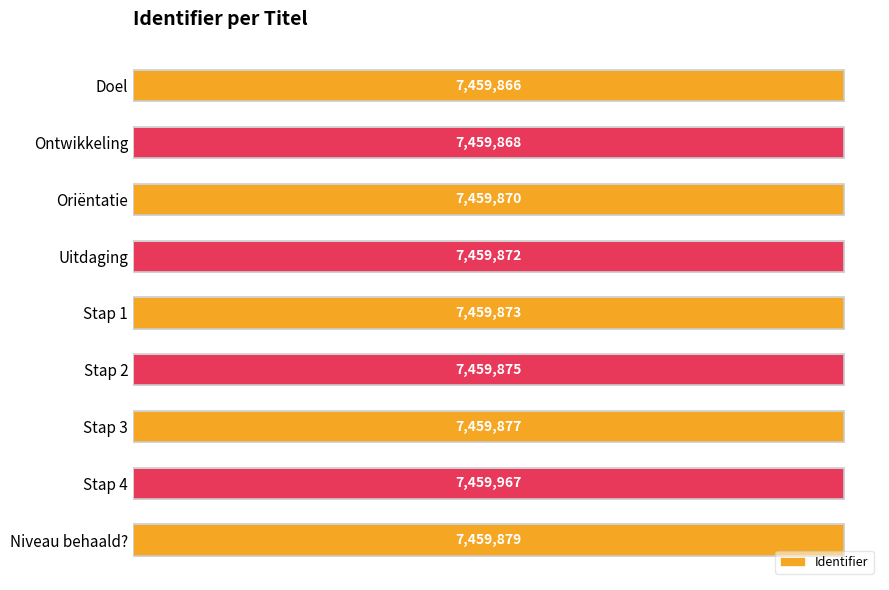

Rank the categories by value from lowest to highest.

Doel, Ontwikkeling, Oriëntatie, Uitdaging, Stap 1, Stap 2, Stap 3, Niveau behaald?, Stap 4